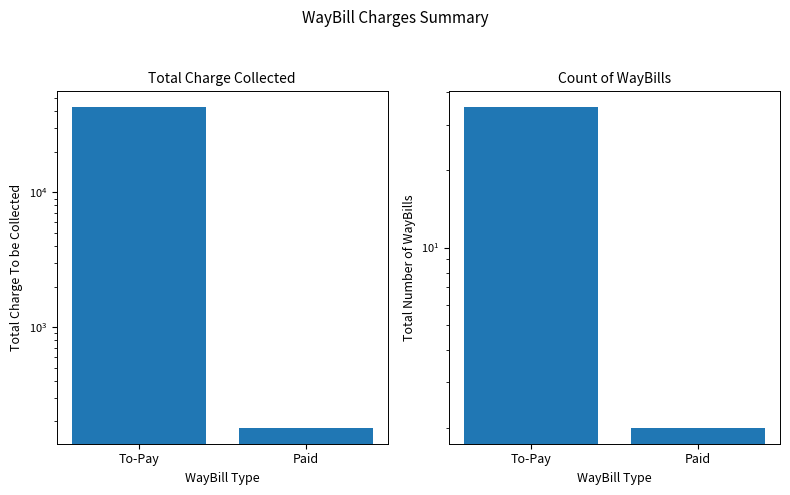

What position from the left is Paid?

2